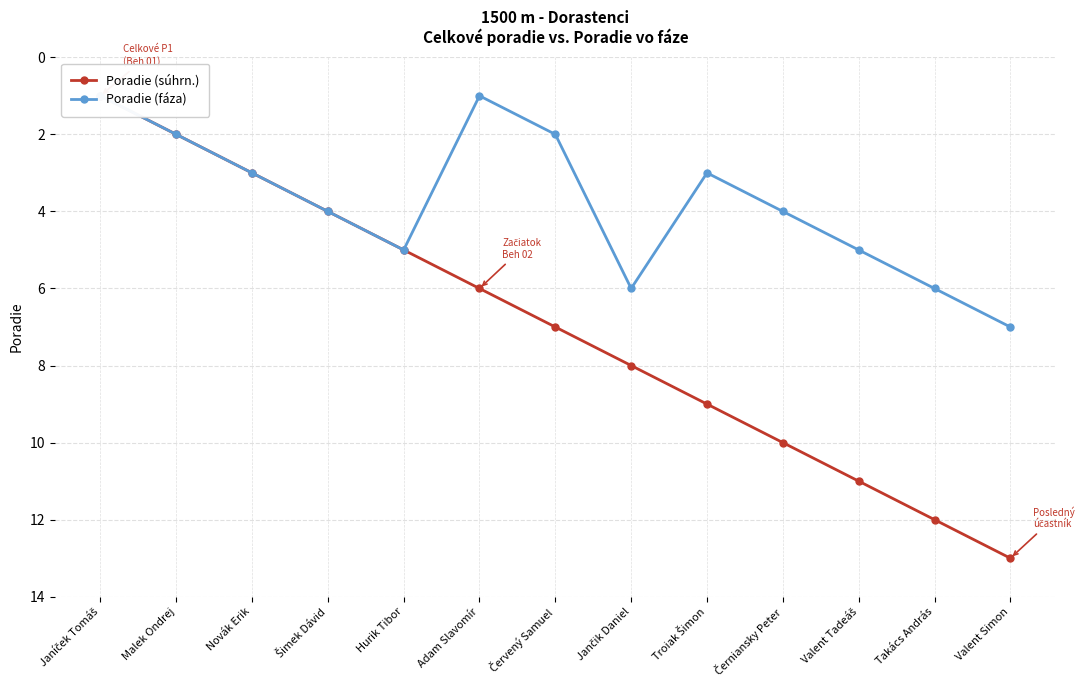

The value of Poradie (súhrn.) at Troiak Šimon is 9. True or false?

True